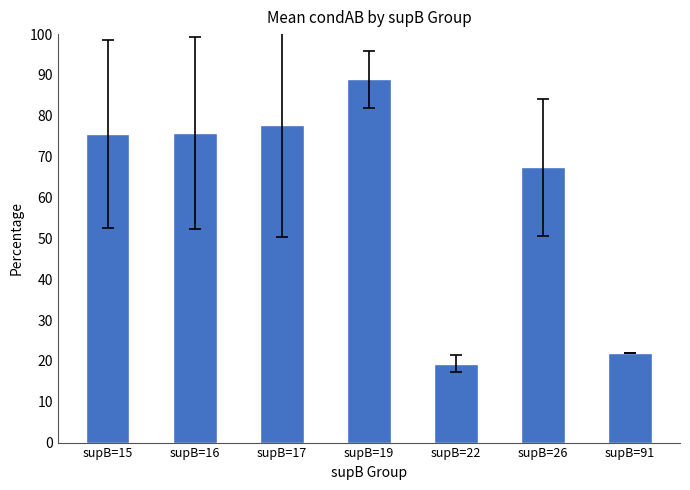

How many values exceed 75?

4